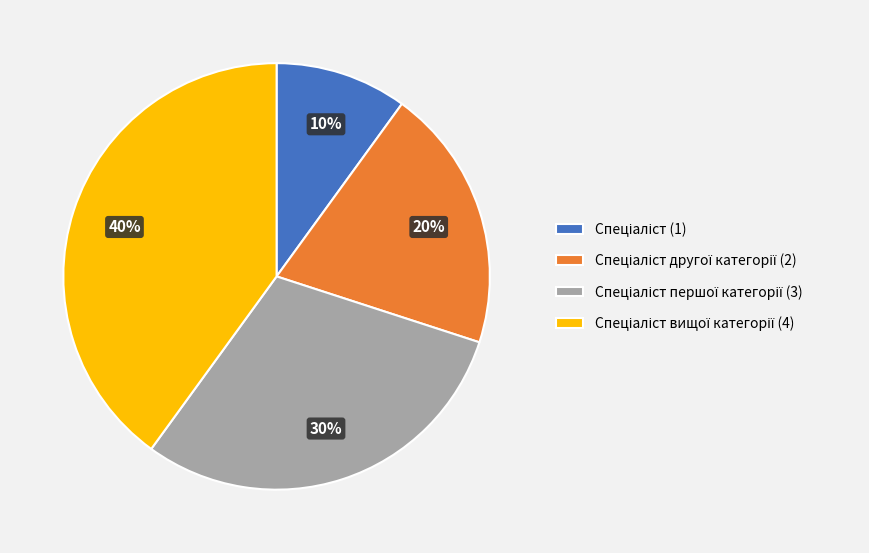

To the nearest percent, what is the difference between the largest and smallest slice percentages?

30%